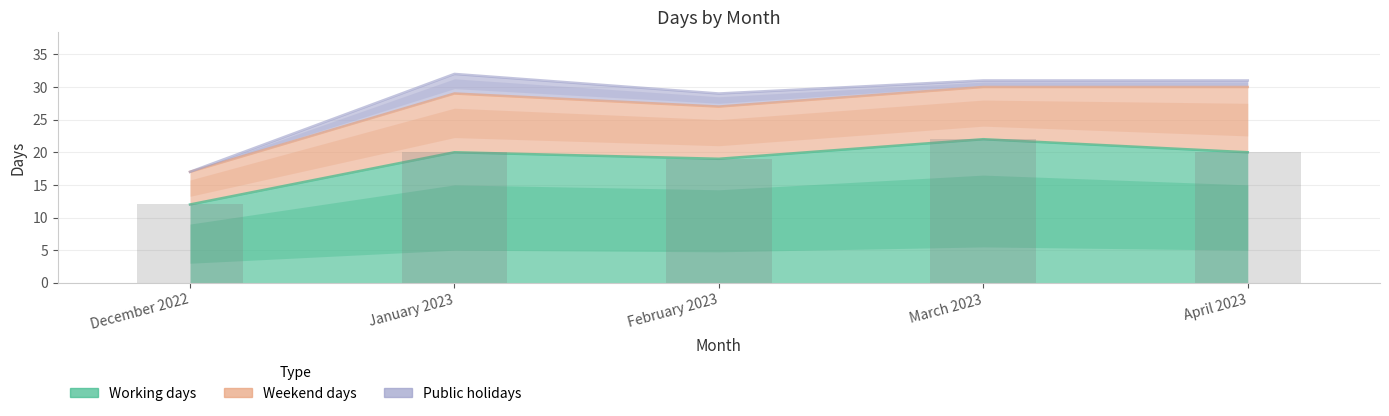

Is it true that Public holidays equals 0 at December 2022?

True